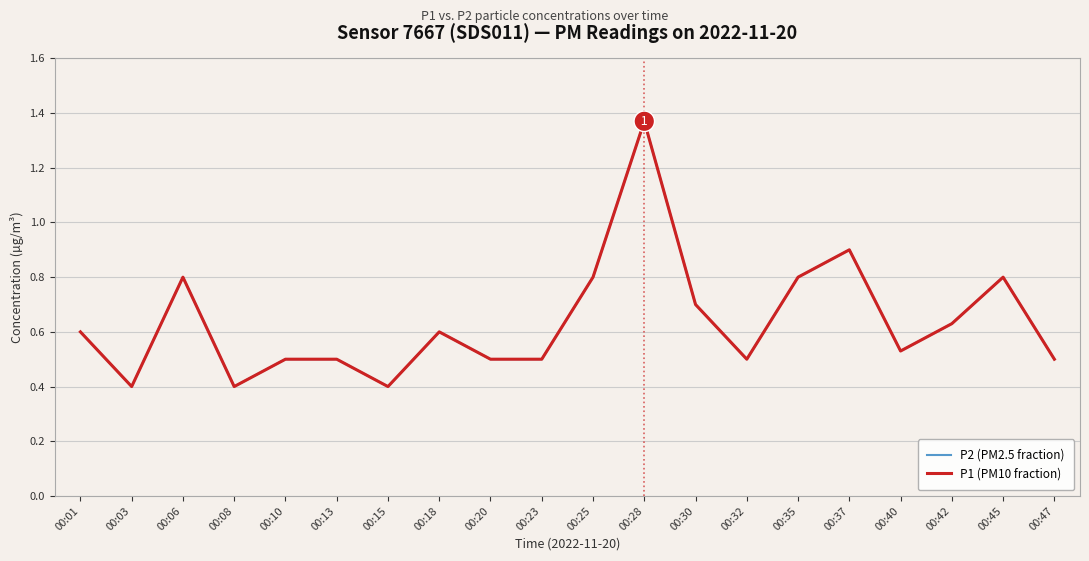

At which label does P1 (PM10 fraction) reach its peak?

00:28